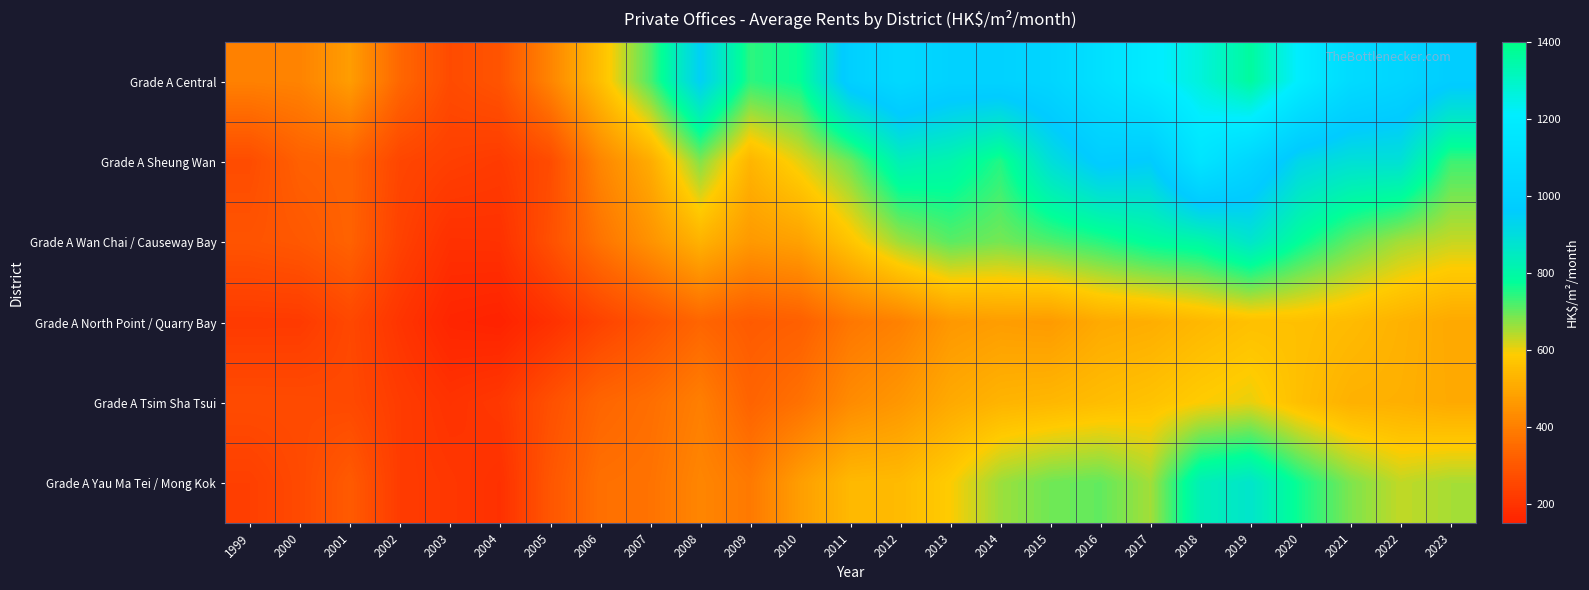

Which series has the largest total across all categories?

Grade A Central